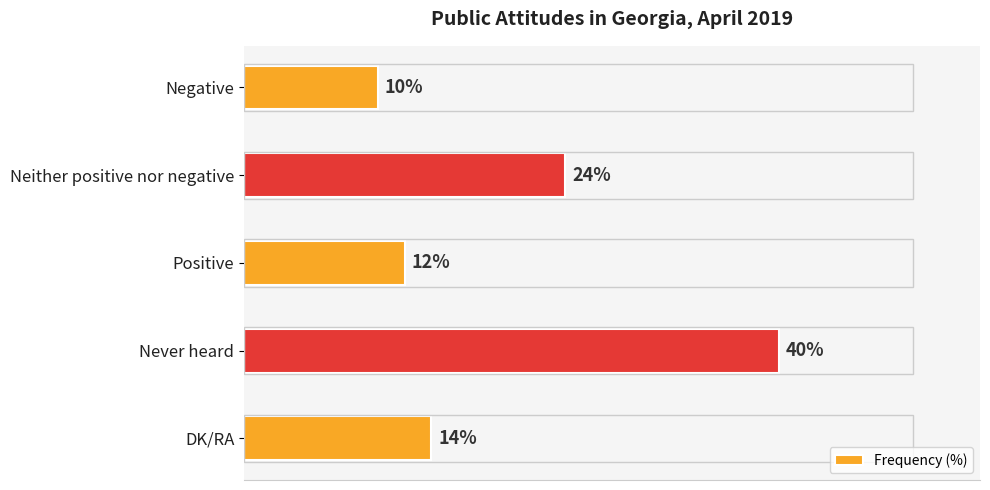

Are the bars horizontal?

Yes